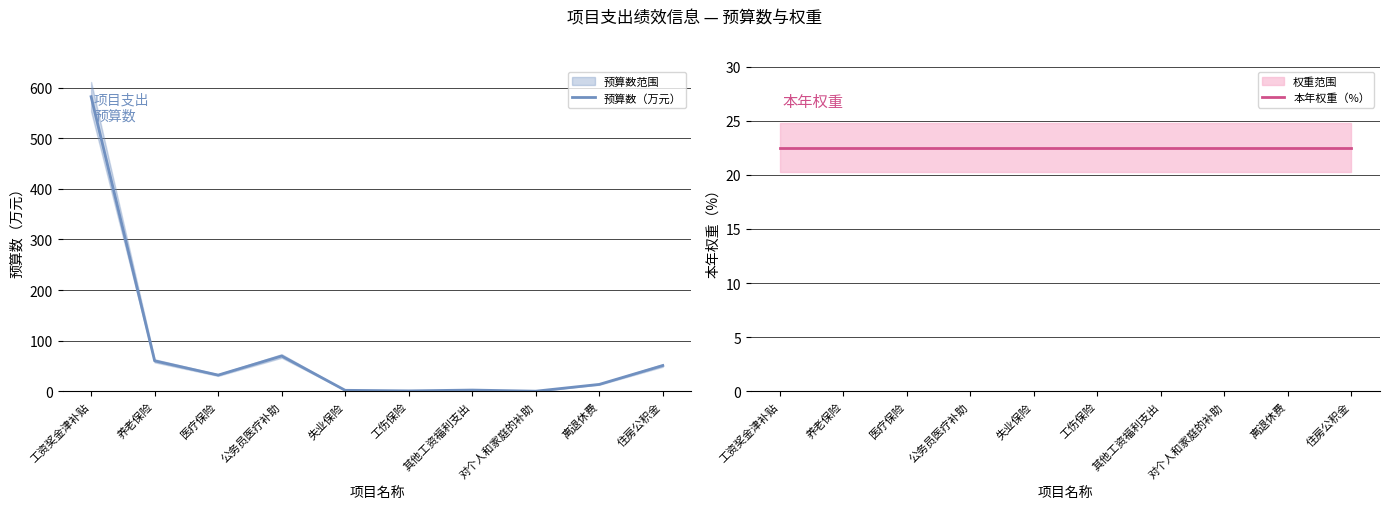

Reading left to right, transcribe all the data shown in this chart.

预算数（万元）: 工资奖金津补贴=582.0	养老保险=60.1	医疗保险=31.9	公务员医疗补助=69.7	失业保险=1.9	工伤保险=0.8	其他工资福利支出=2.4	对个人和家庭的补助=0.1	离退休费=13.6	住房公积金=50.9
本年权重（%）: 工资奖金津补贴=22.5	养老保险=22.5	医疗保险=22.5	公务员医疗补助=22.5	失业保险=22.5	工伤保险=22.5	其他工资福利支出=22.5	对个人和家庭的补助=22.5	离退休费=22.5	住房公积金=22.5